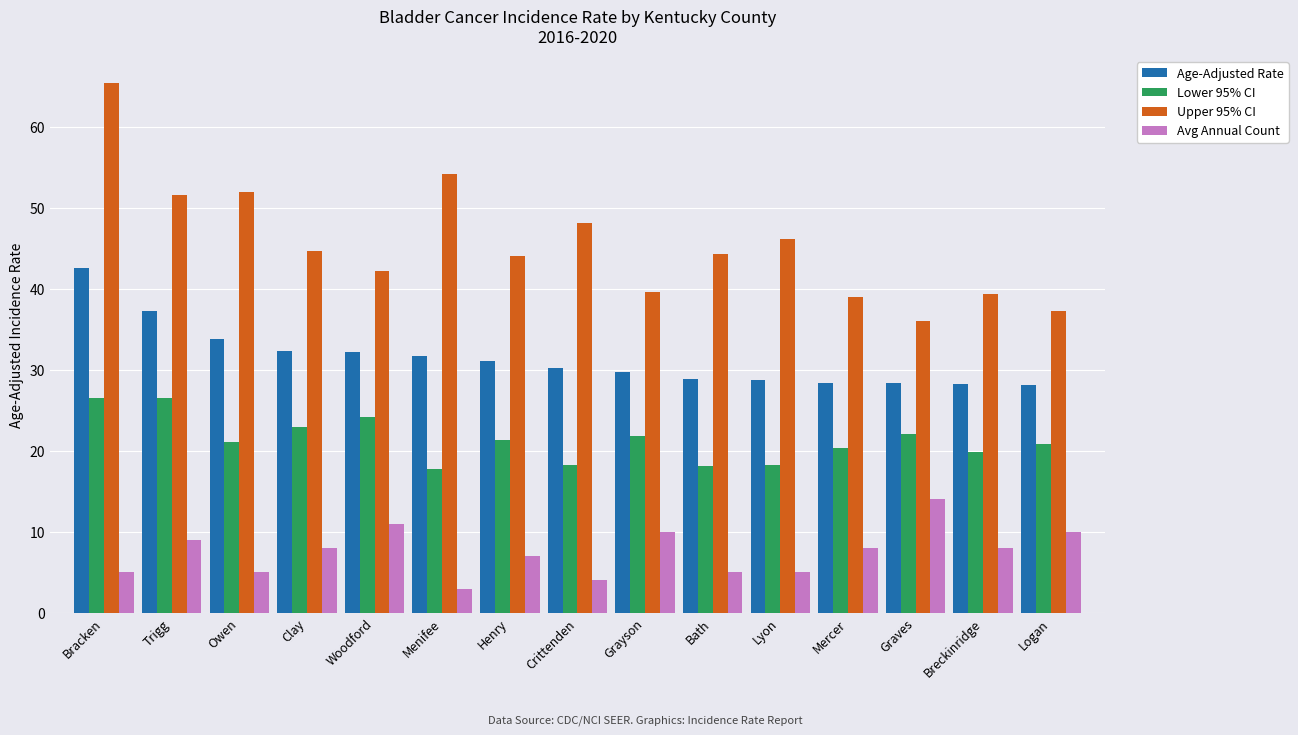

What is the difference between the Avg Annual Count values at Grayson and Bath?

5.0